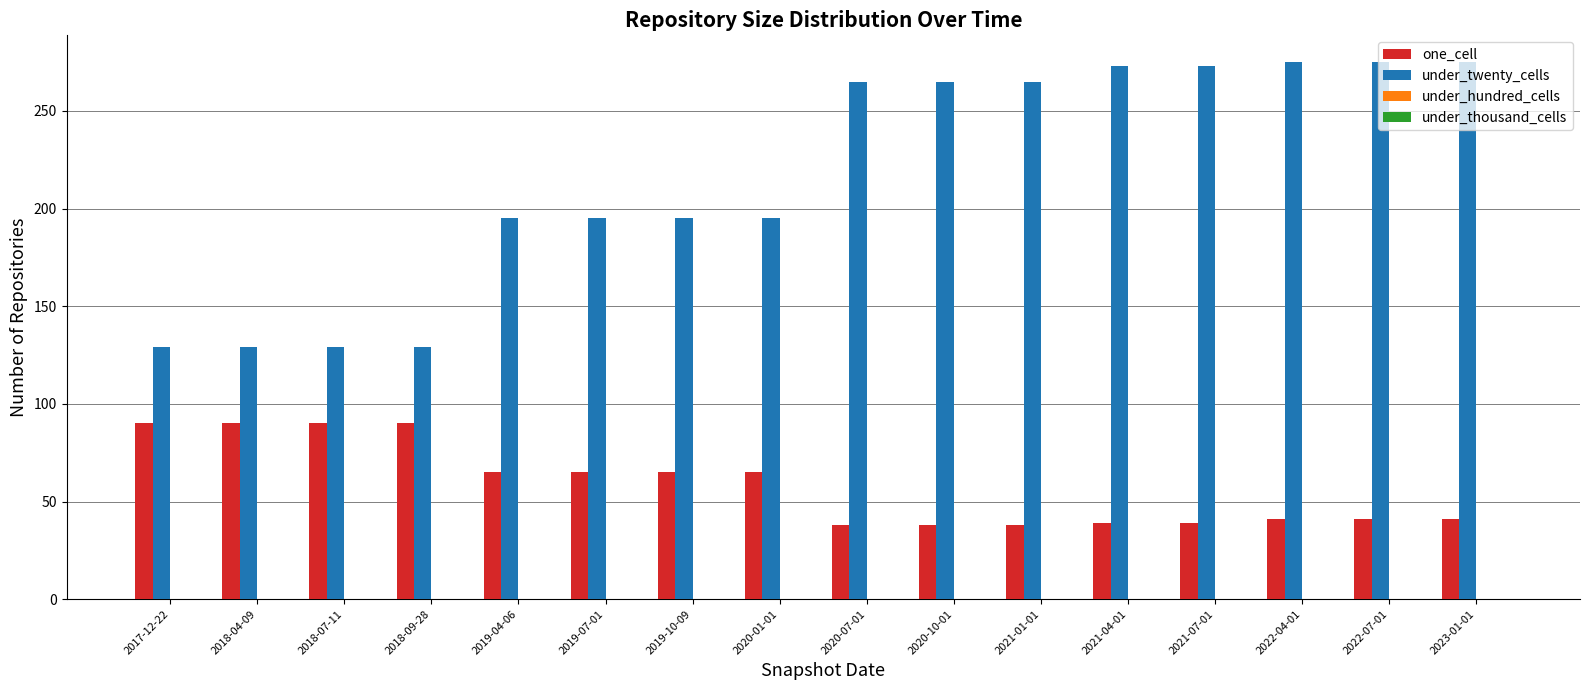

The value of under_twenty_cells at 2017-12-22 is 43. True or false?

False